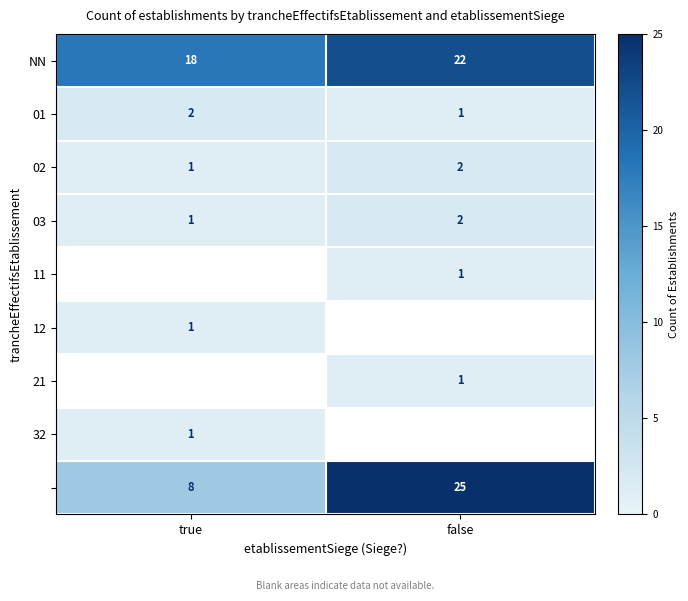

List the labels in order of NN value, largest first.

false, true